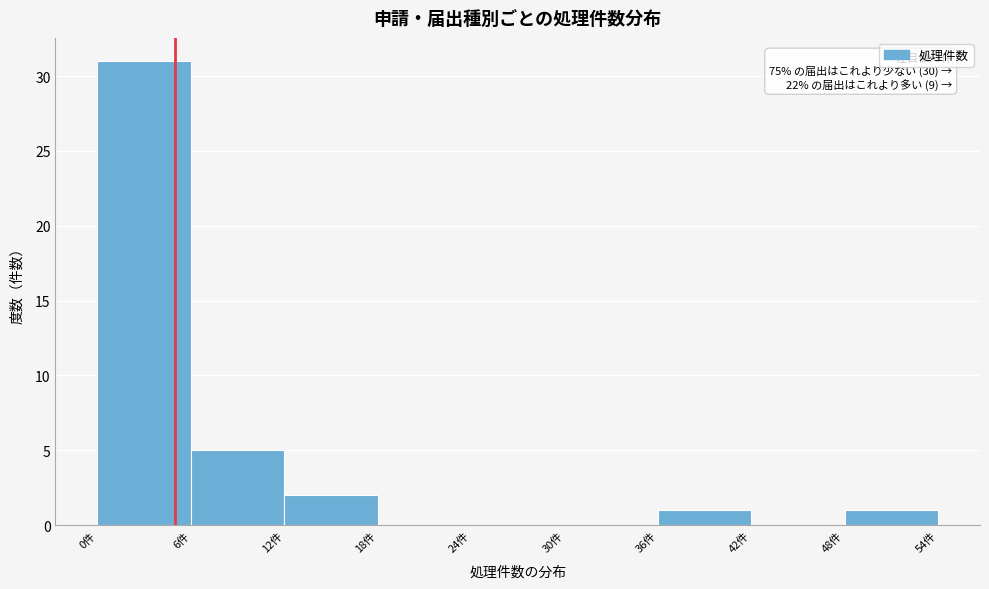

Over which range of the x-axis is the bar tallest?

0 to 6